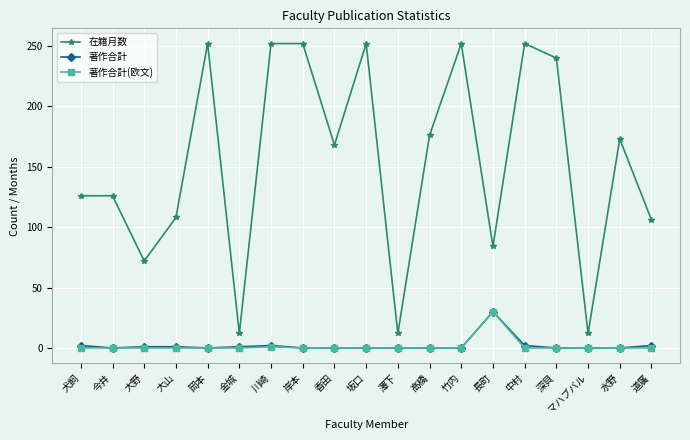

Which series has the widest spread of values?

在籍月数